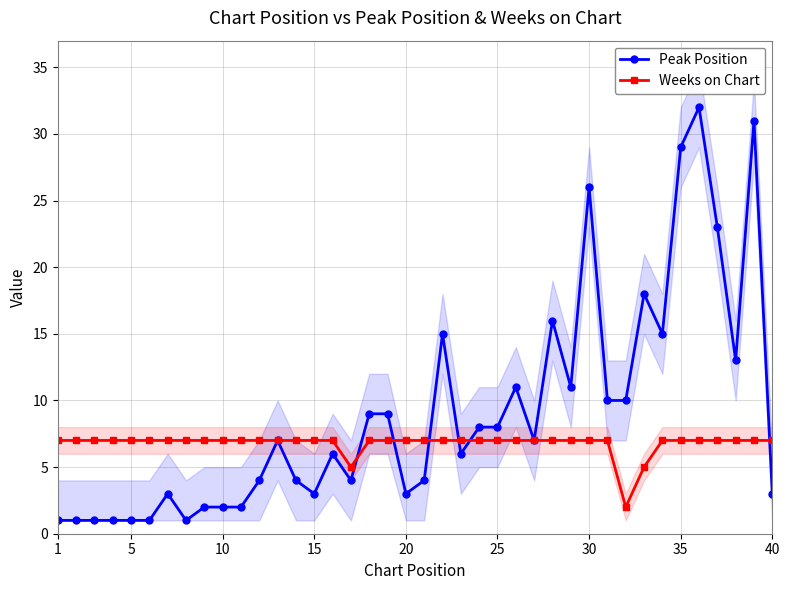

The Peak Position series shows 2 at 10. True or false?

True